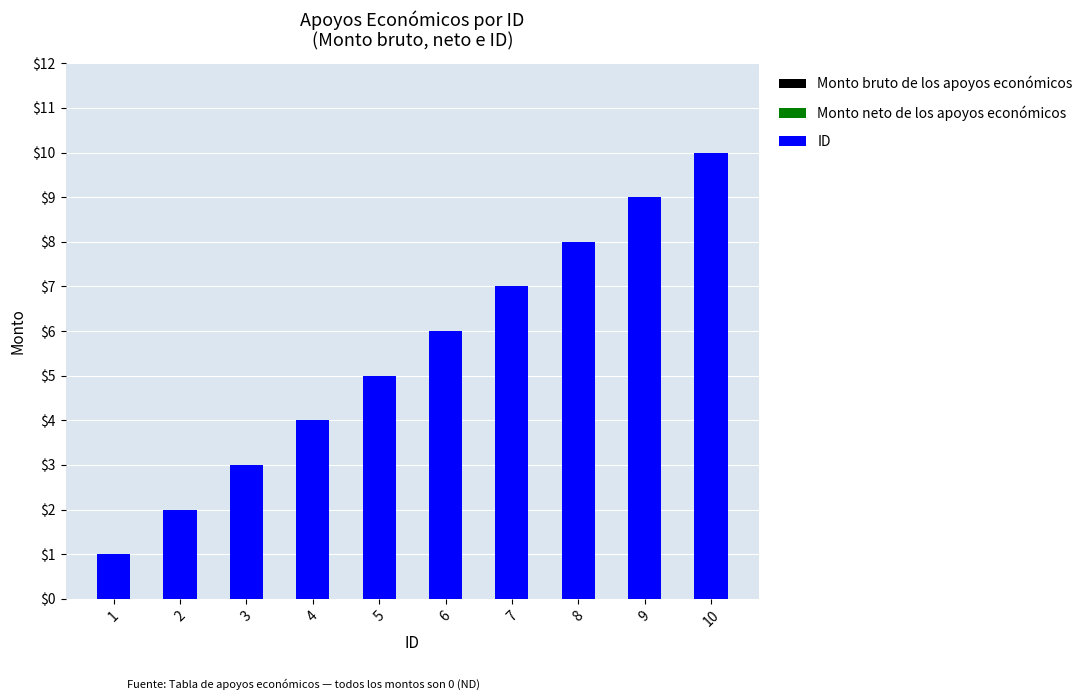

Is it true that the value at 5 is 9?

False